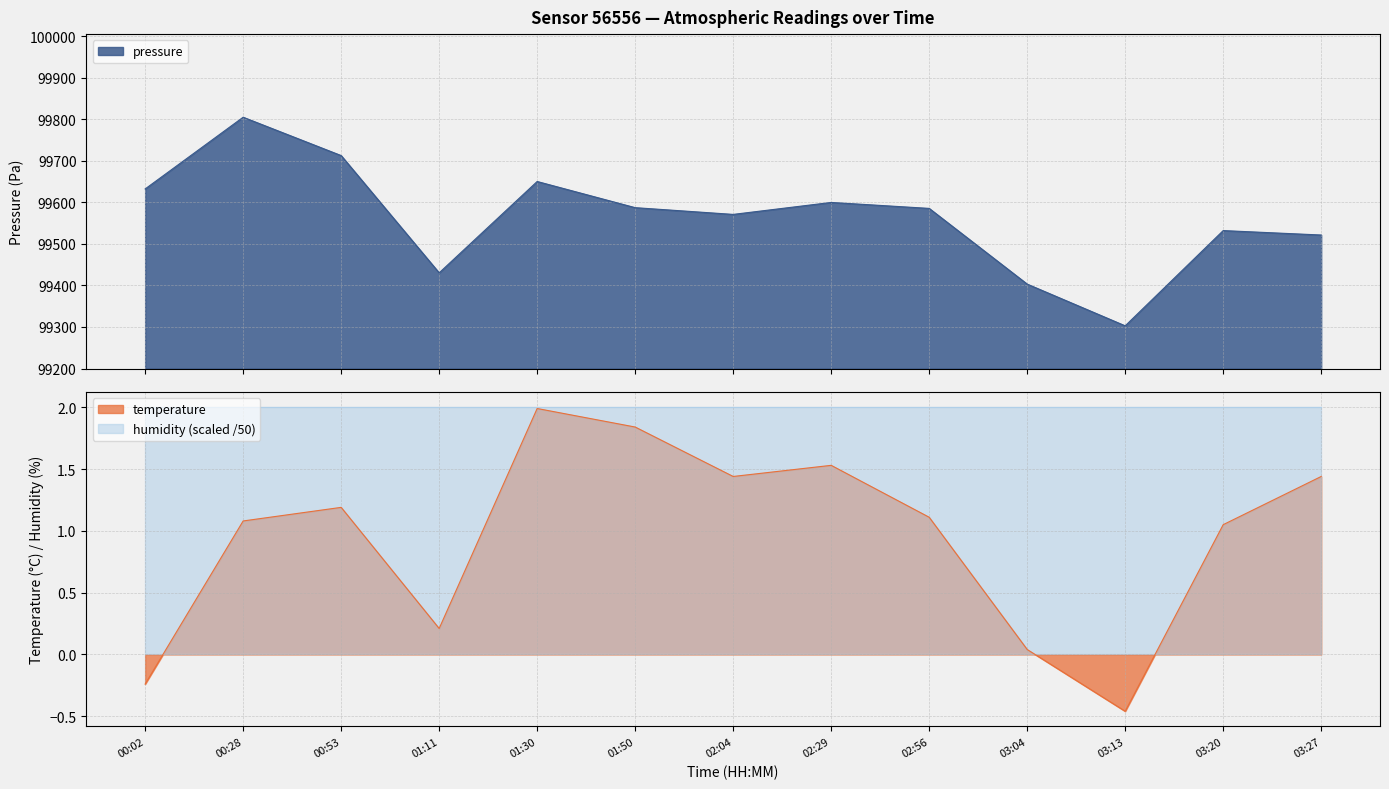

Reading left to right, what are all the values shown in this chart?

pressure: 00:02=99632.2	00:28=99804.8	00:53=99712.5	01:11=99430.3	01:30=99650.1	01:50=99587.2	02:04=99570.9	02:29=99599.7	02:56=99585.4	03:04=99403.2	03:13=99302.8	03:20=99532.0	03:27=99521.3
temperature: 00:02=-0.2	00:28=1.1	00:53=1.2	01:11=0.2	01:30=2.0	01:50=1.8	02:04=1.4	02:29=1.5	02:56=1.1	03:04=0.0	03:13=-0.5	03:20=1.1	03:27=1.4